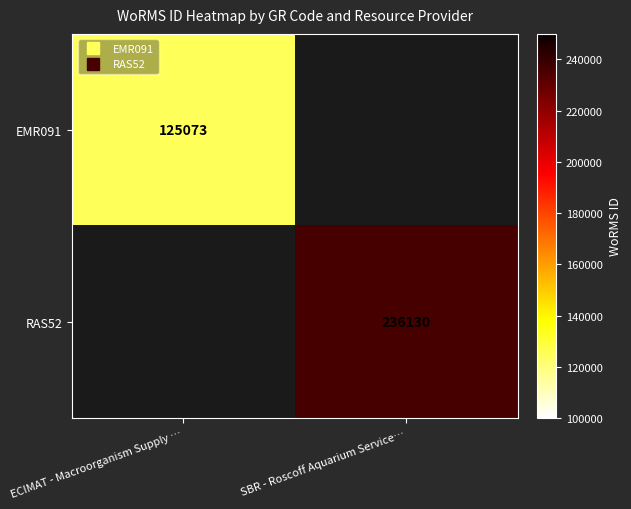

What is the greatest value displayed?

236130.0